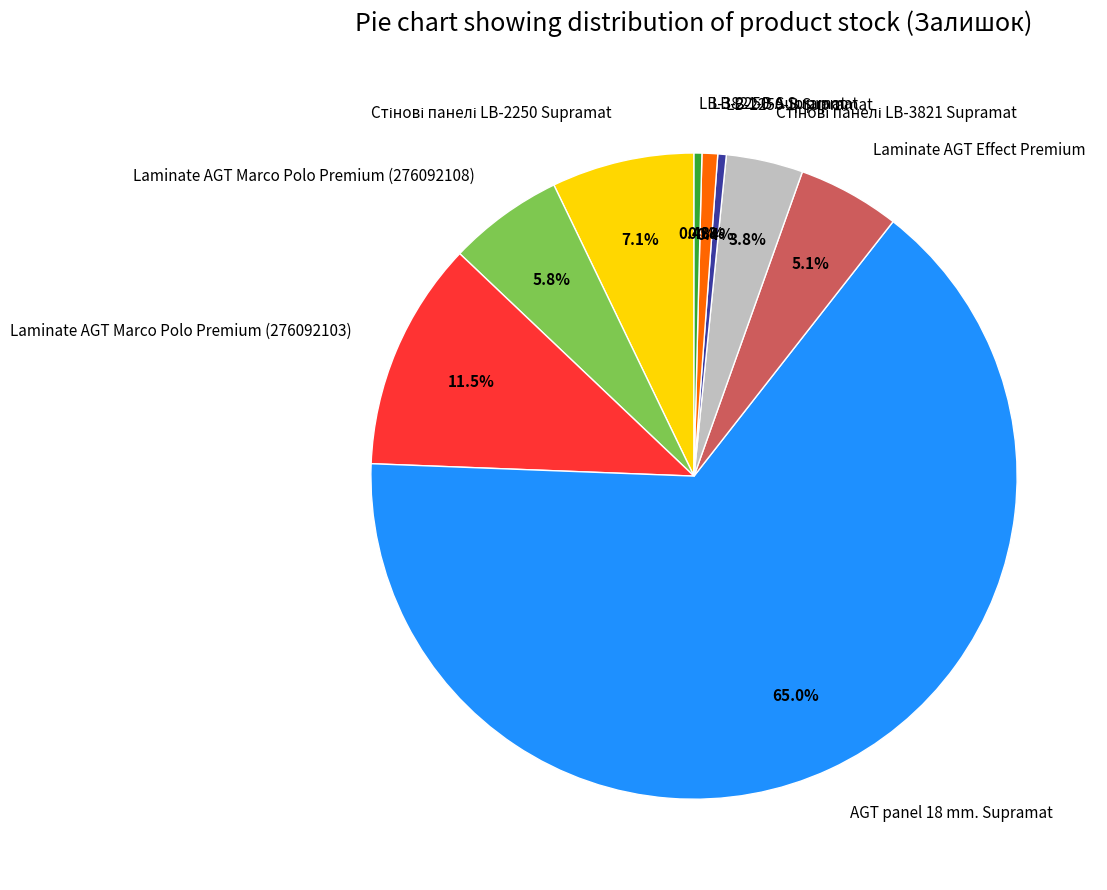

What percentage do LB-3821-В Supramat and LB-2250-В Supramat together represent?

0.8%